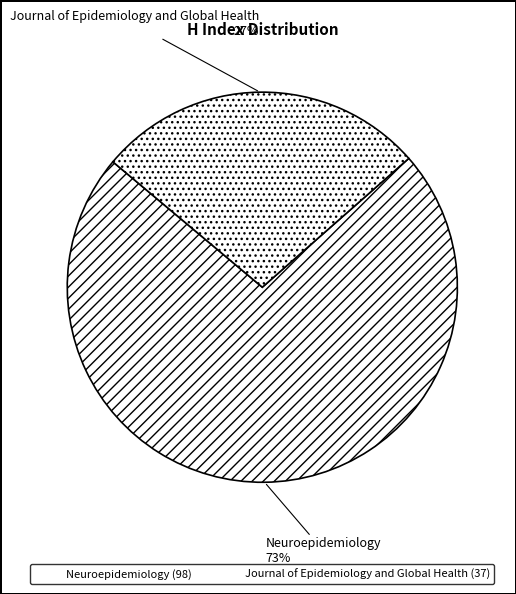

Combined, do Journal of Epidemiology and Global Health and Neuroepidemiology account for over 50%?

Yes